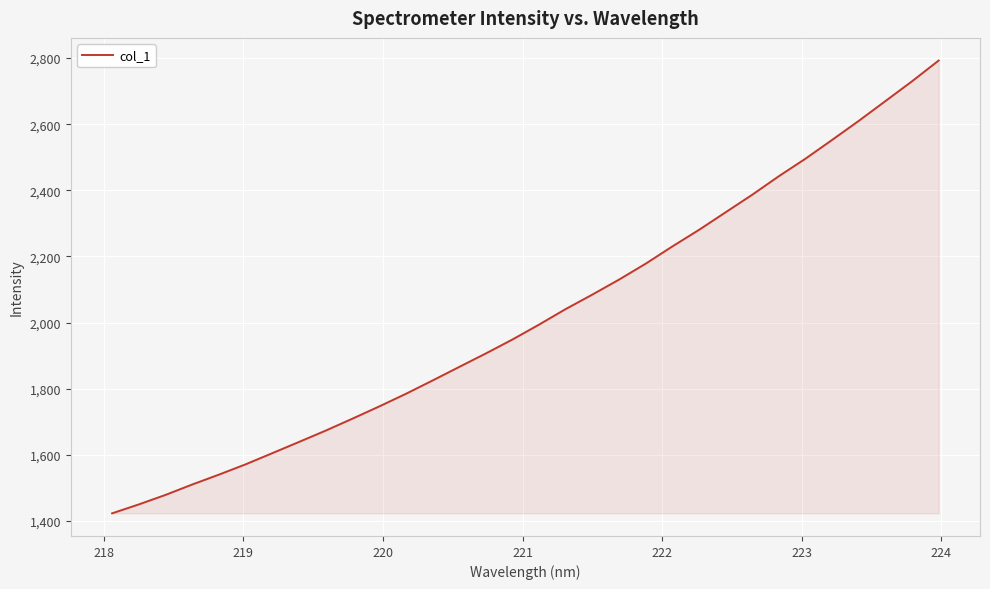

What is the greatest value displayed?

2792.5